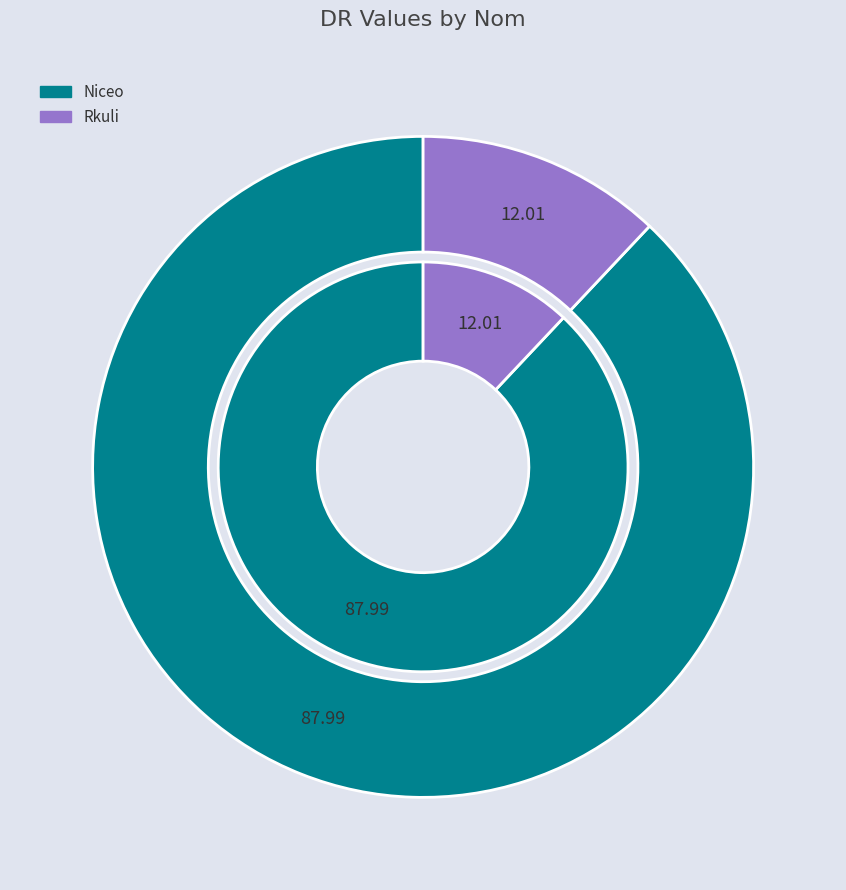

Combined, do Niceo and Rkuli account for over 50%?

Yes